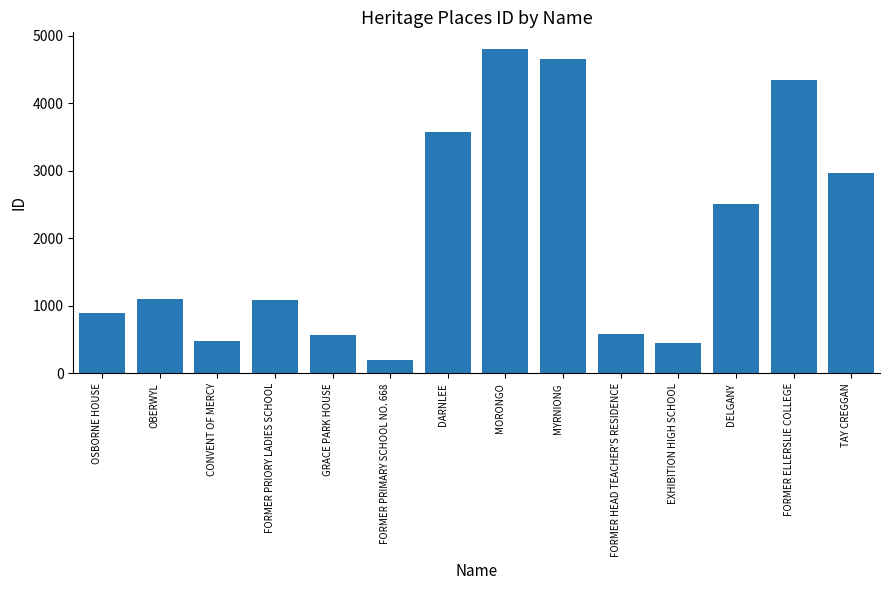

How many categories are shown in the chart?

14